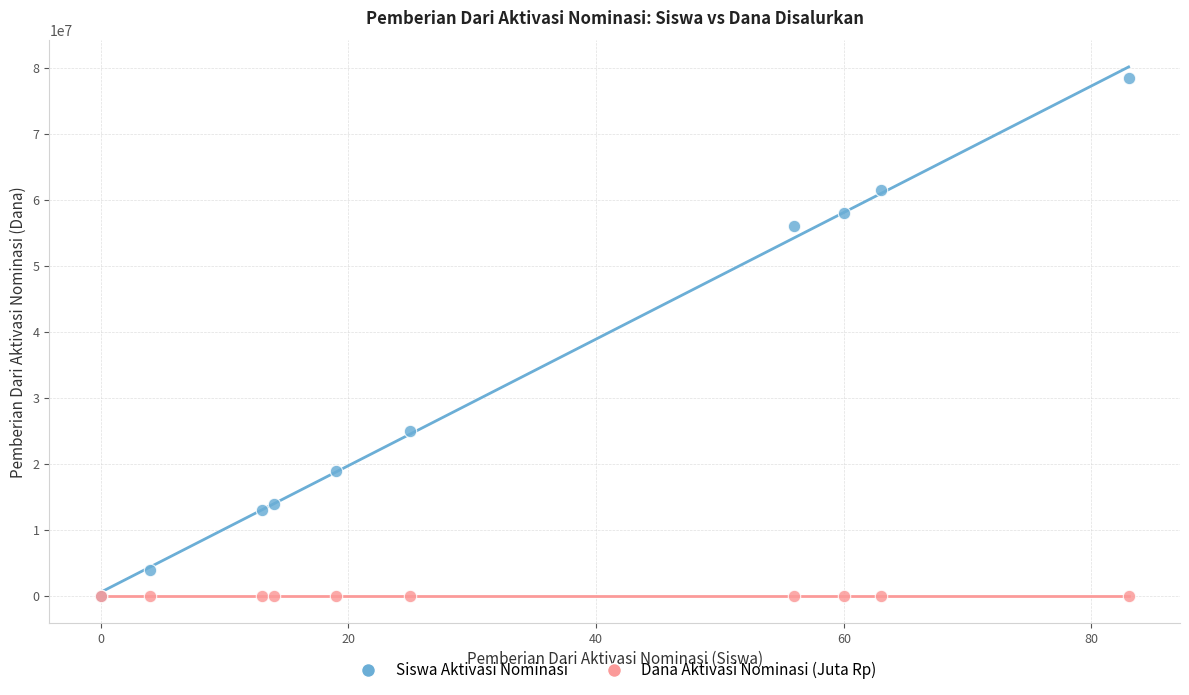

Which series has the widest spread of Y values?

Siswa Aktivasi Nominasi